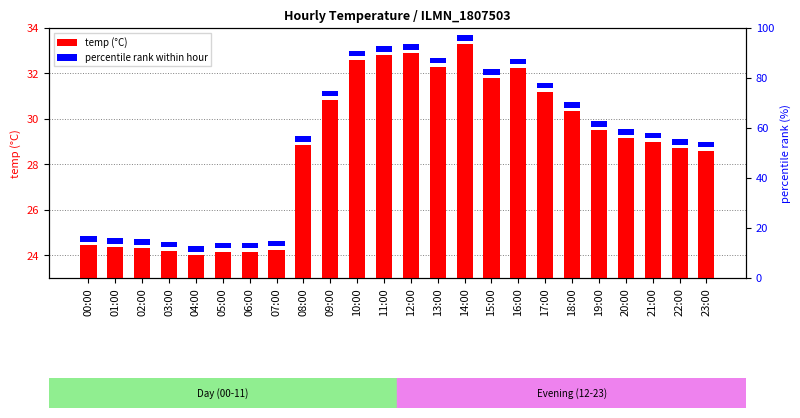

Which has a higher value, 12:00 or 11:00?

12:00